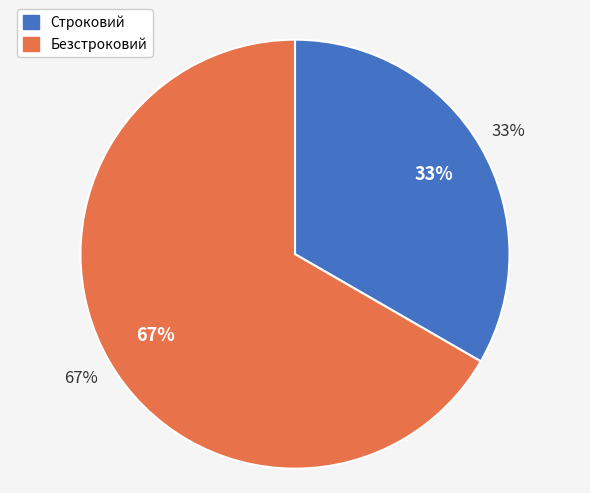

Between Строковий and Безстроковий, which is larger?

Безстроковий